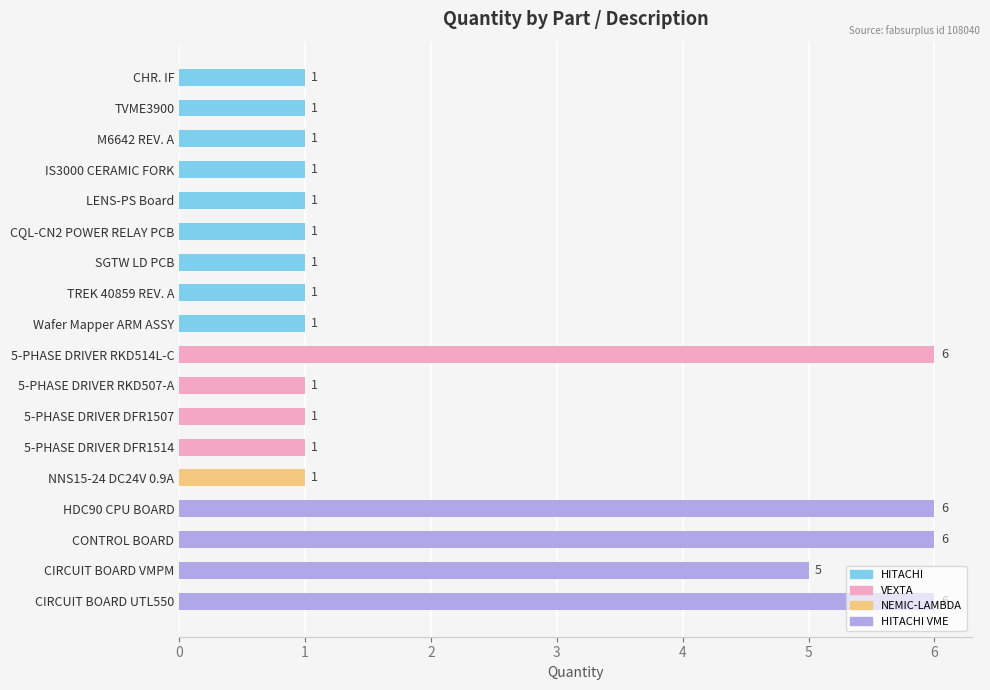

How many series are shown in this chart?

1